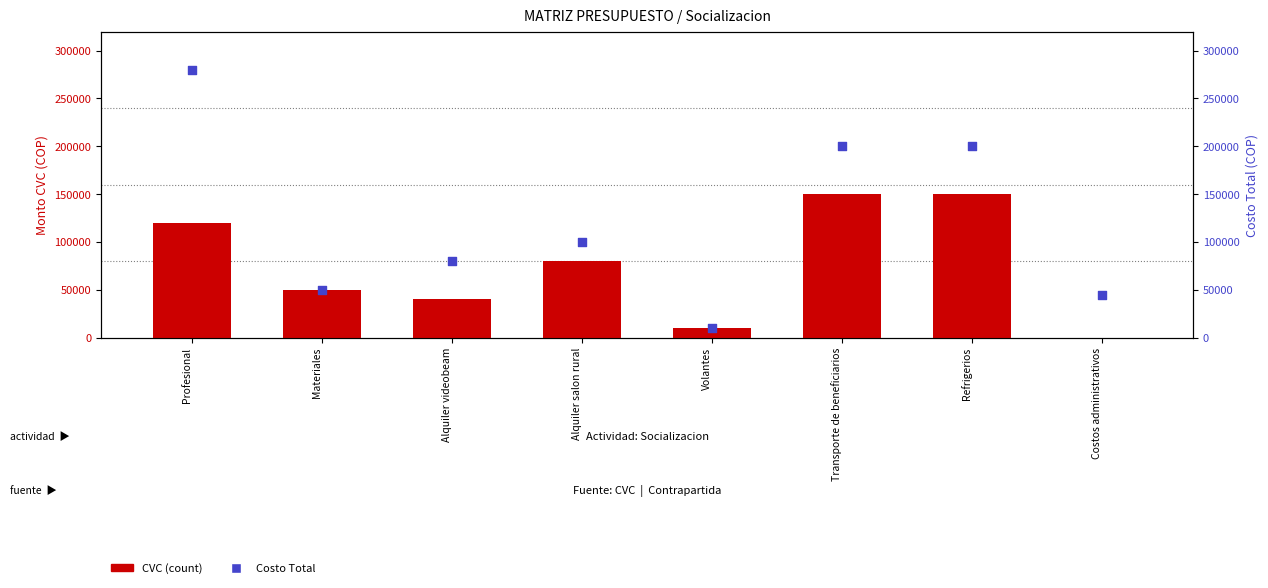

At which category is the sum across all series the highest?

Profesional